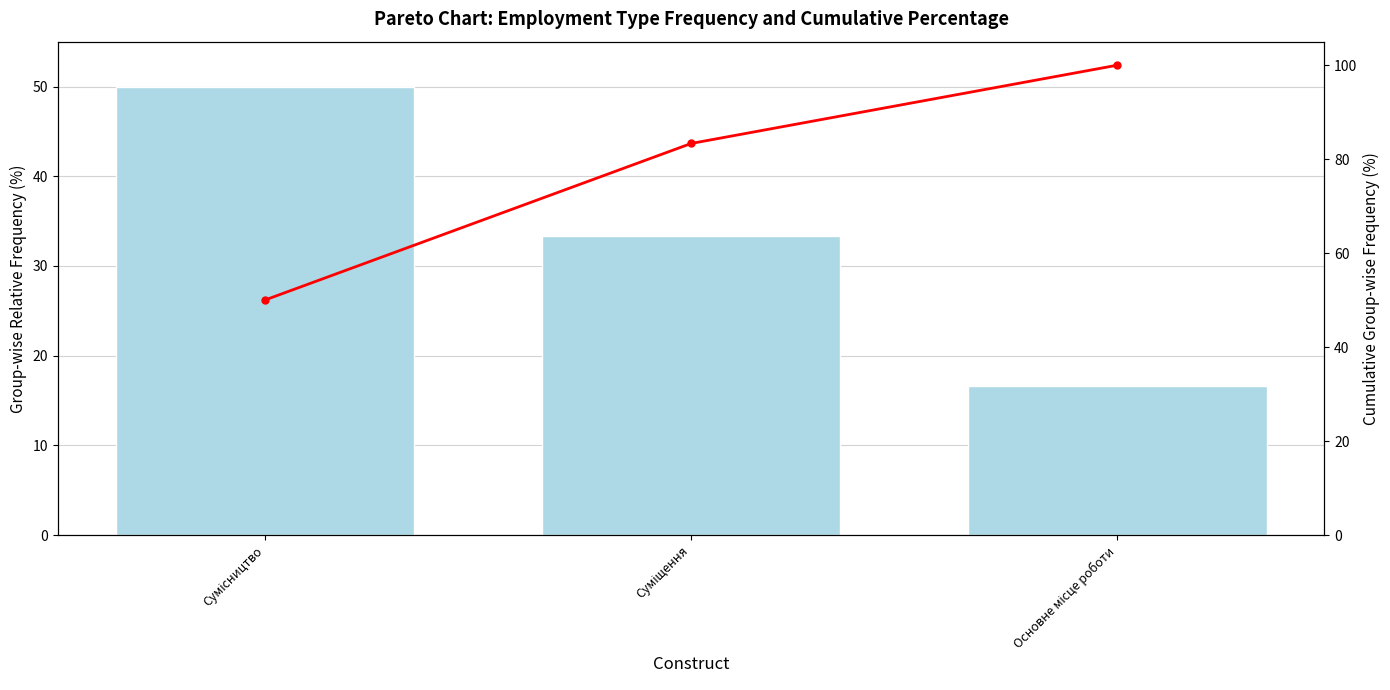

At which category does the chart reach its minimum across all series?

Основне місце роботи